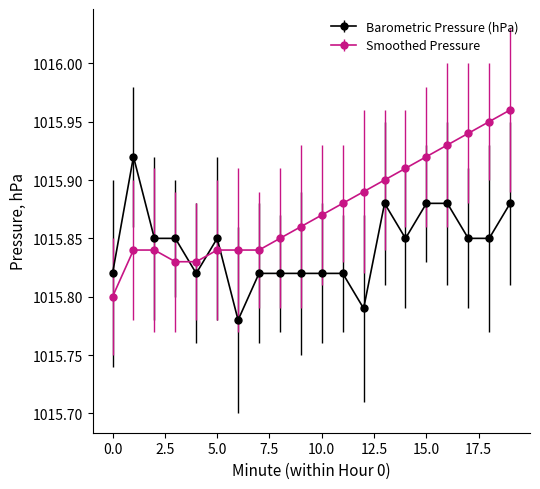

True or false: Smoothed Pressure and Barometric Pressure (hPa) intersect in this chart.

True